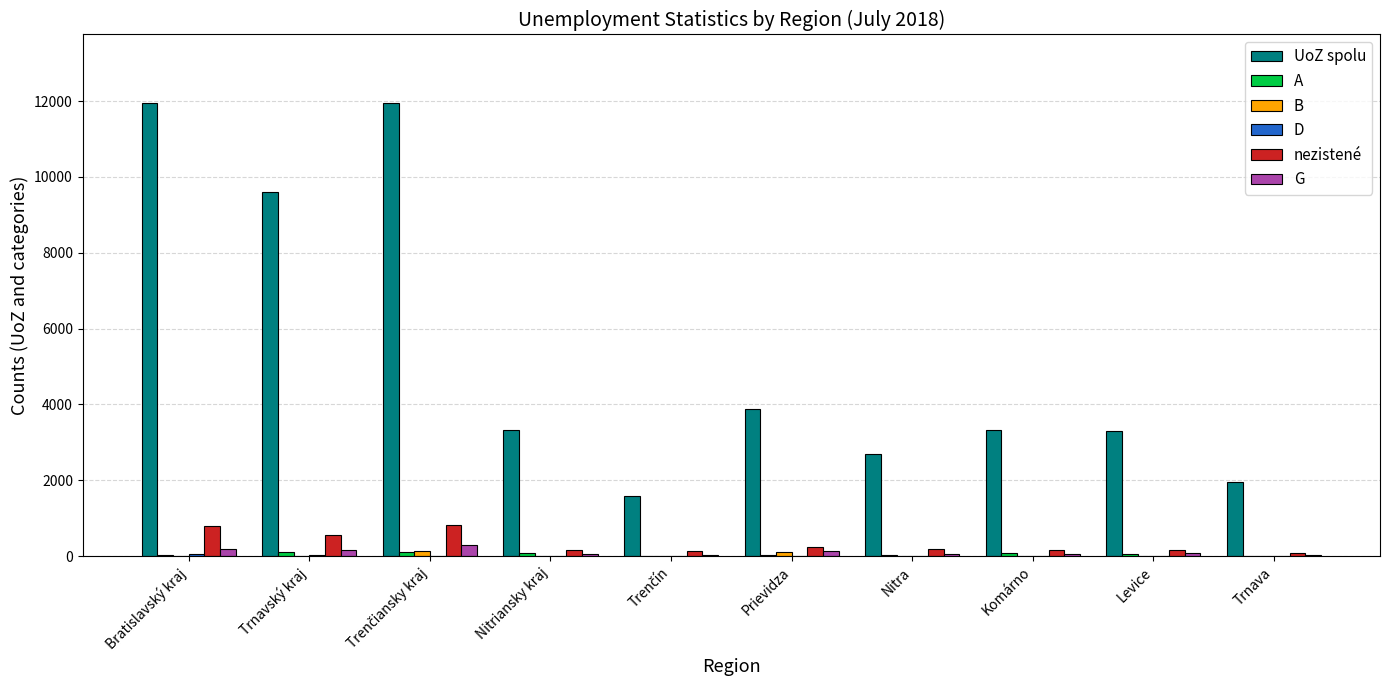

What is the sum of all UoZ spolu values?

53565